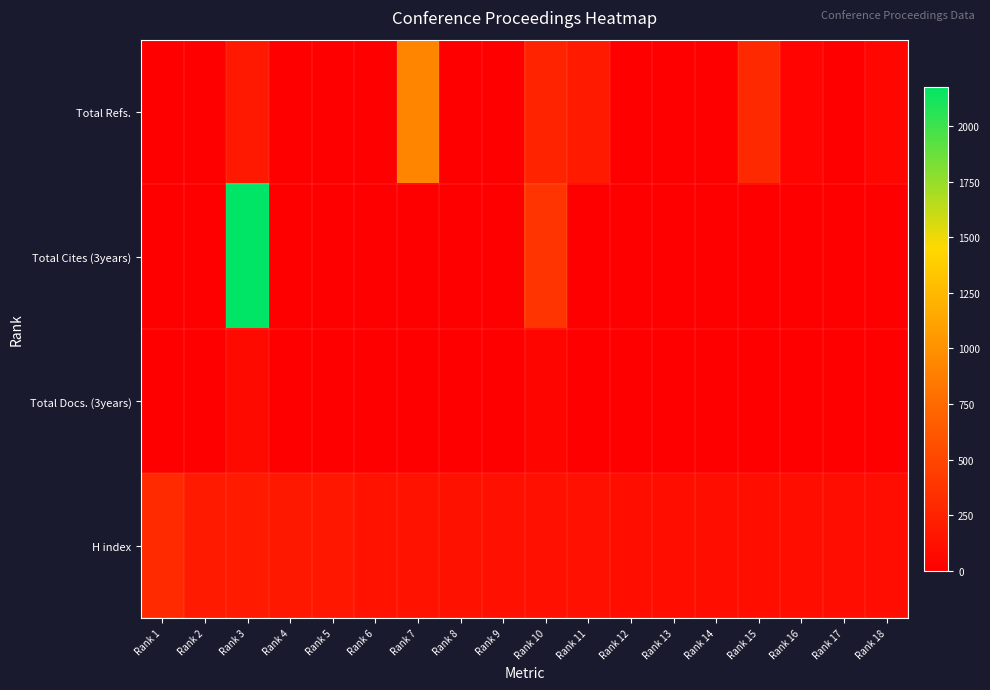

Which series has the largest range (max minus min)?

Total Cites (3years)